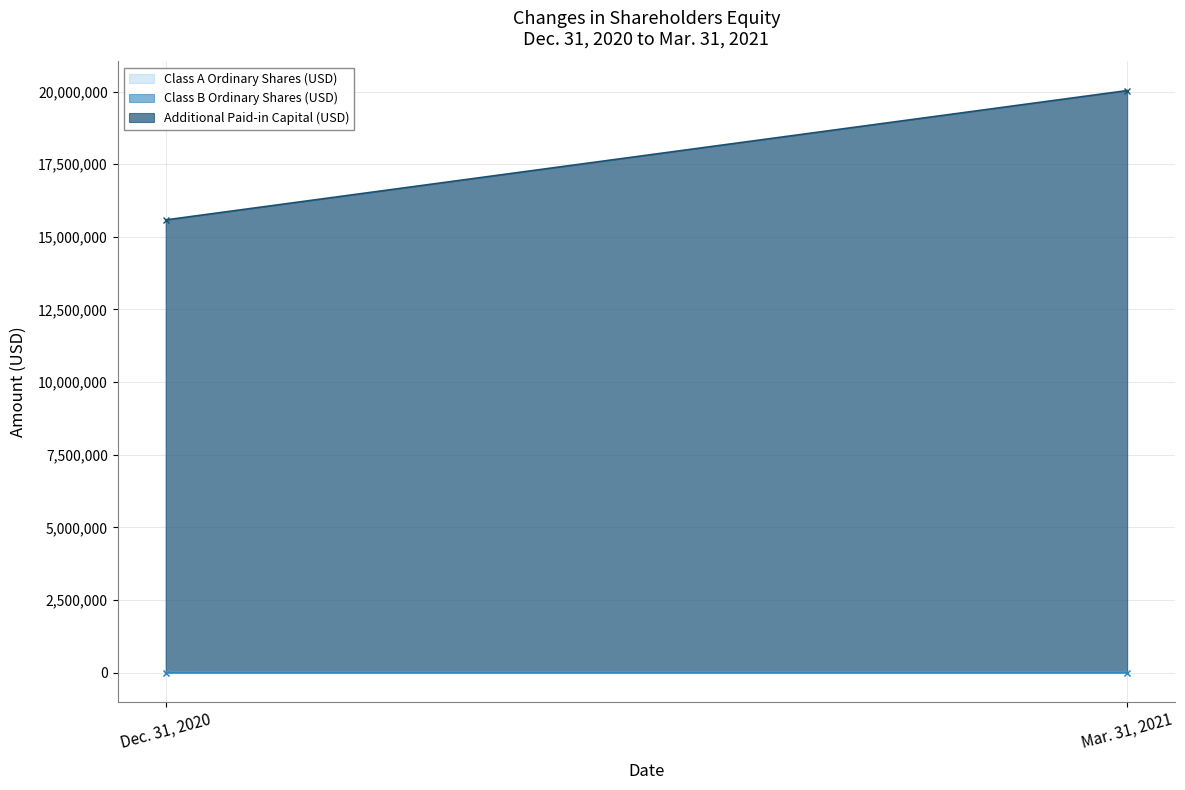

What is the value of the Additional Paid-in Capital (USD) point at the 2nd from the left?

20034361